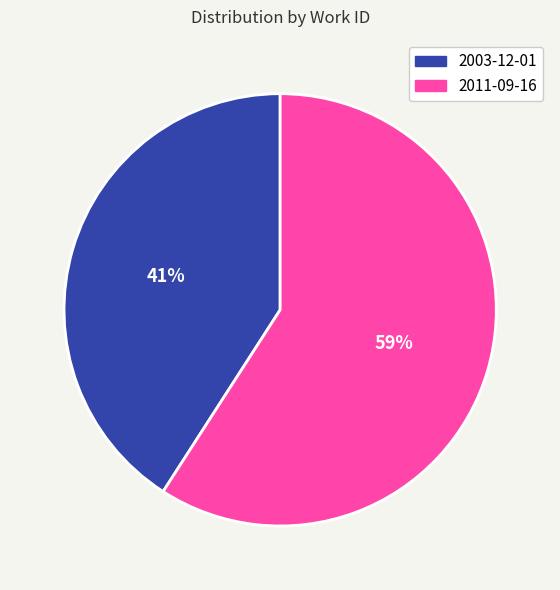

True or false: 2011-09-16 accounts for 59% of the total.

True